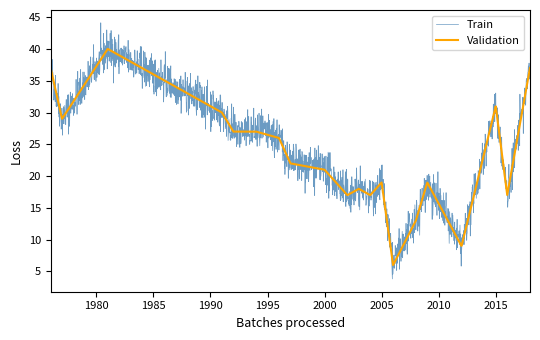

List the series in order of their peak value, highest first.

Train, Validation